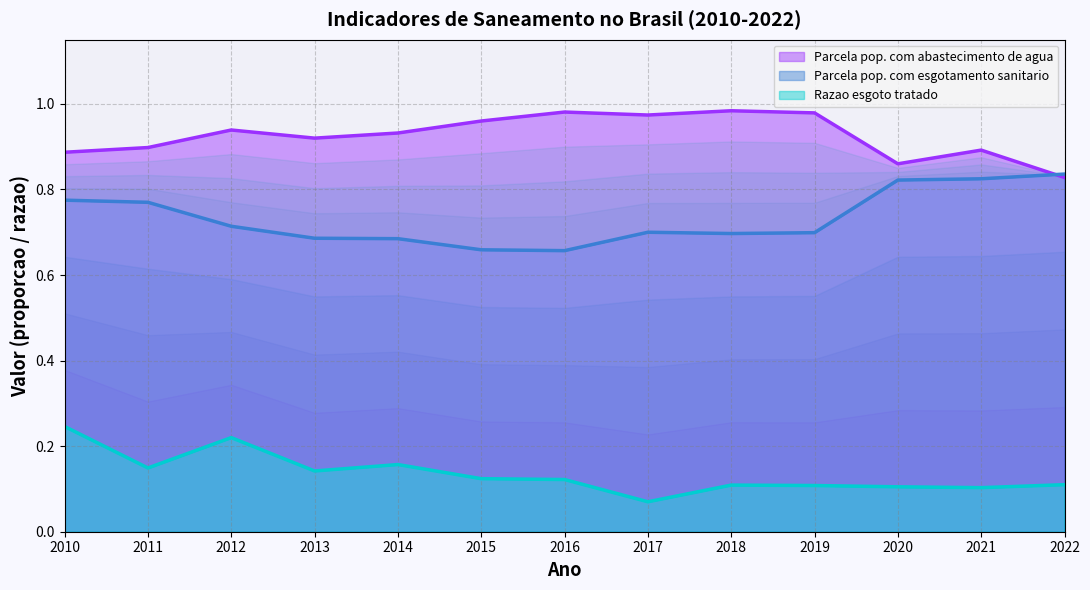

What is the average value of the Parcela pop. com abastecimento de agua series?

0.9